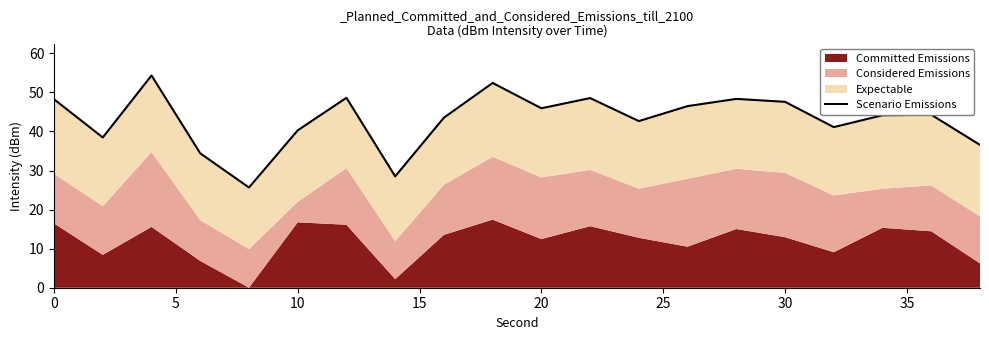

How many points are higher than both their immediate neighbors (excluding endpoints)?

6